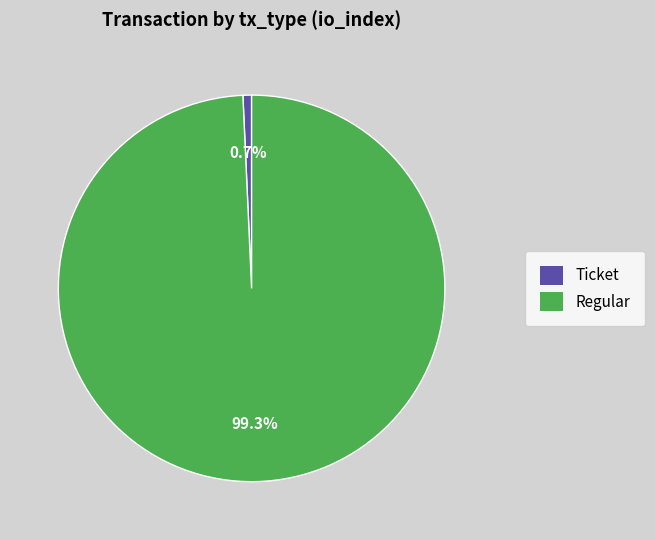

Is there any slice that represents more than half of the pie?

Yes